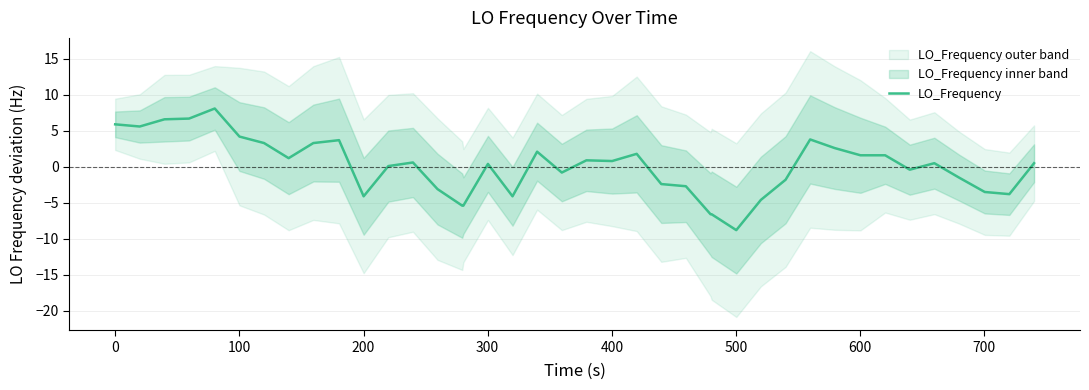

What is the minimum value shown in the chart?

-8.8